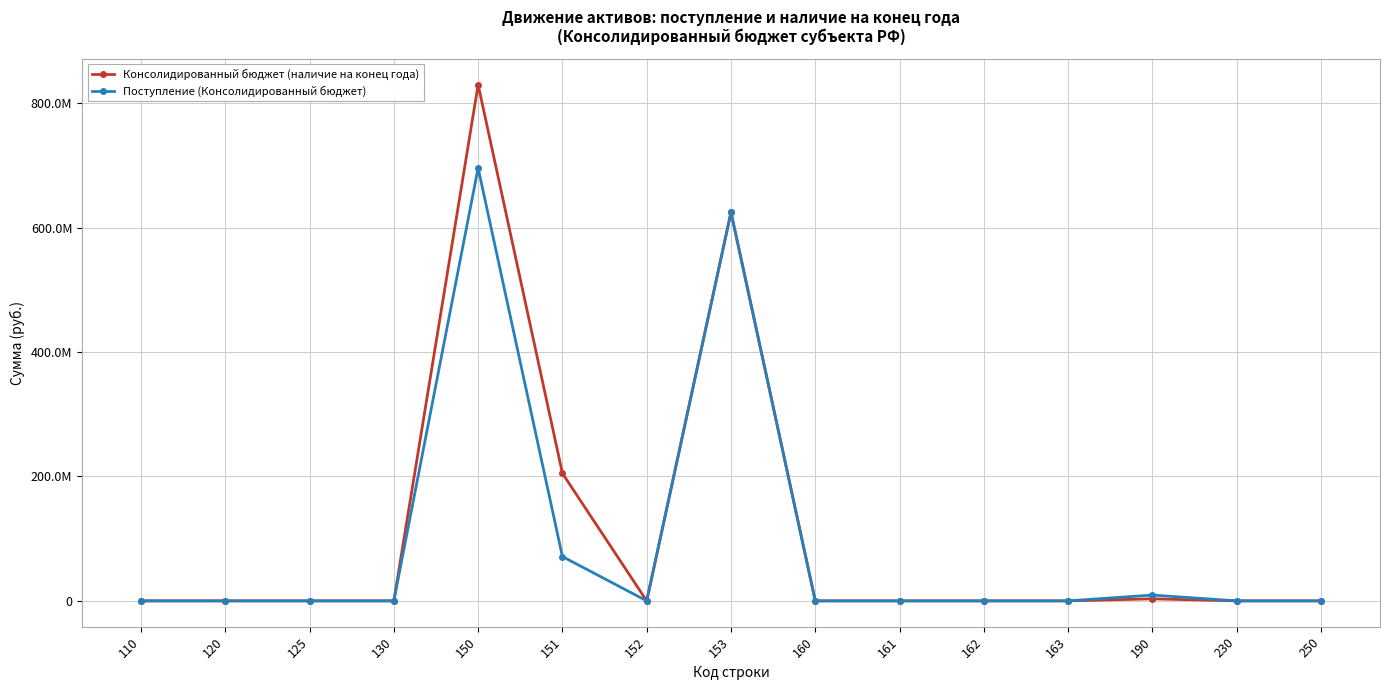

Which series has the widest spread of values?

Консолидированный бюджет (наличие на конец года)